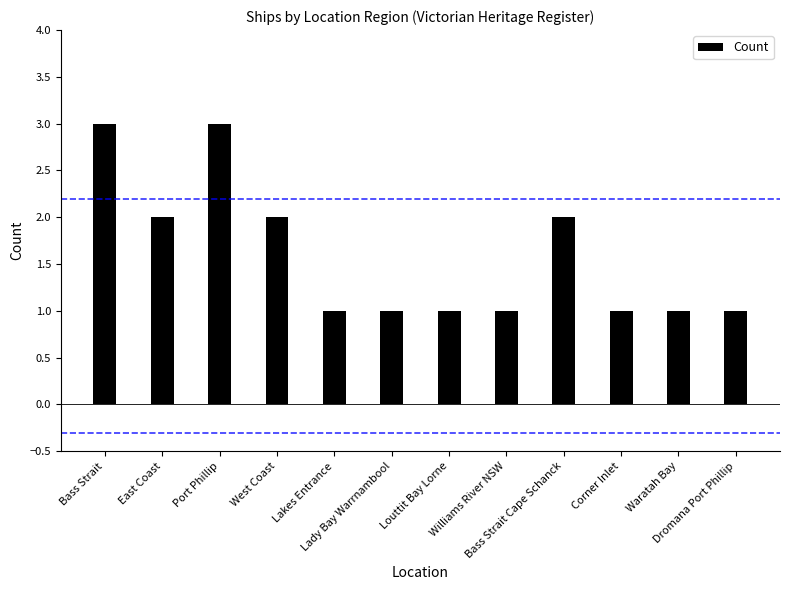

The chart shows a value of 1 at Lakes Entrance. True or false?

True